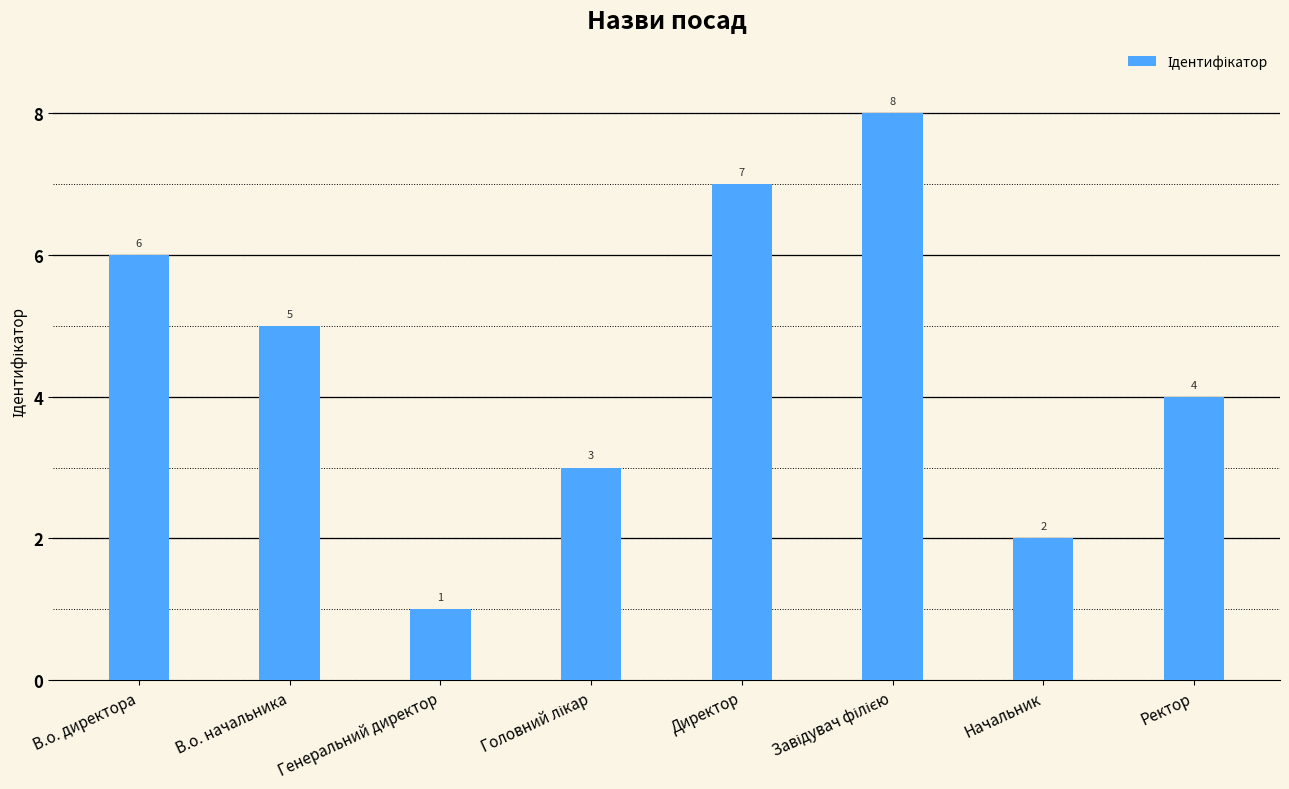

What is the minimum value shown in the chart?

1